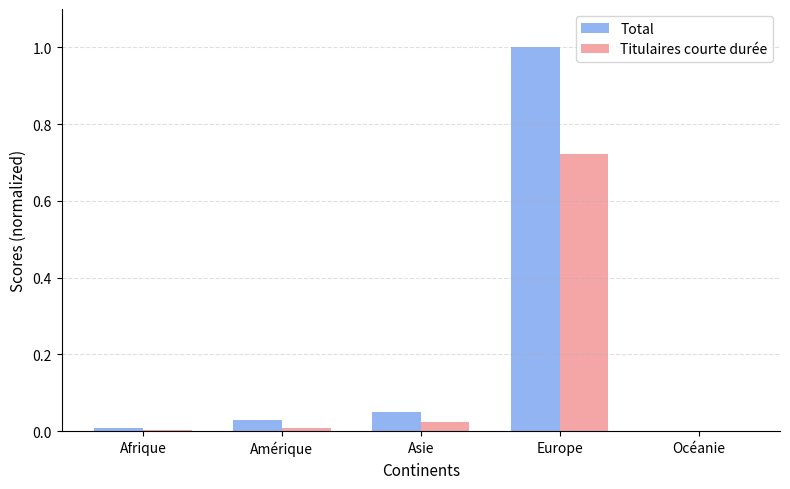

Which series has the largest total across all categories?

Total